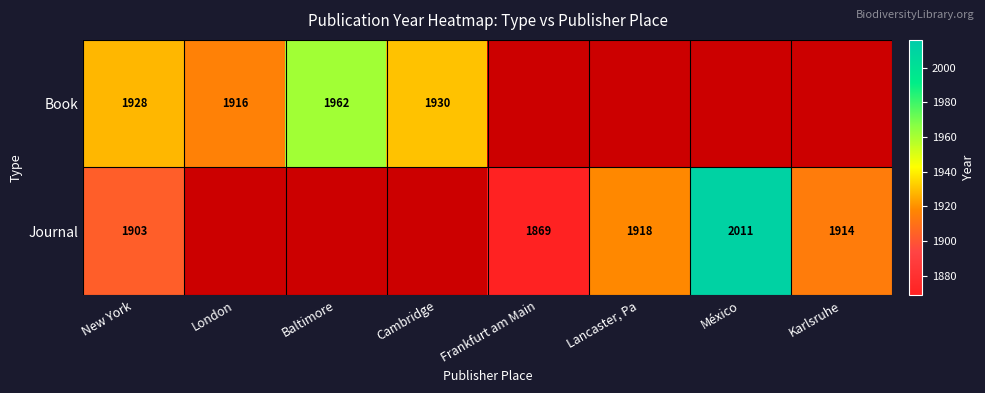

The Book series shows 3045 at London. True or false?

False